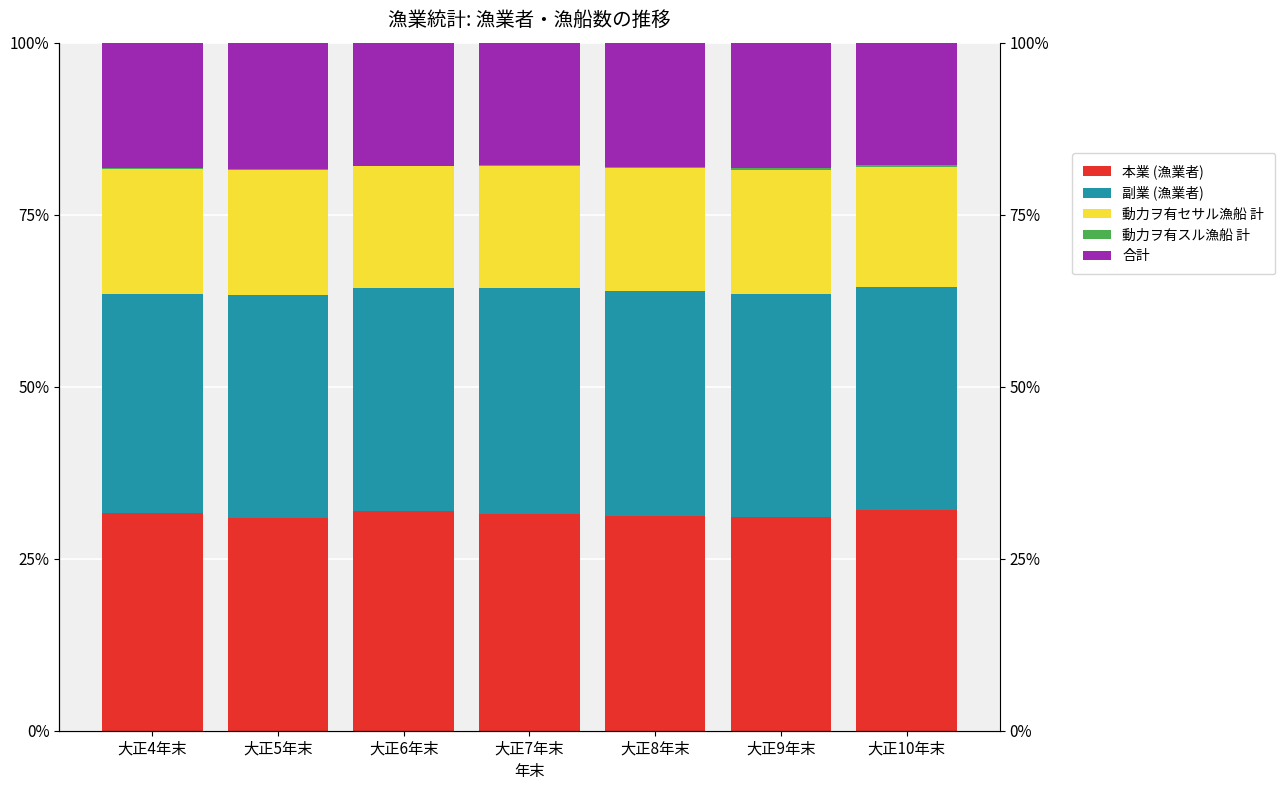

At which label does 本業 (漁業者) first exceed 31?

大正4年末